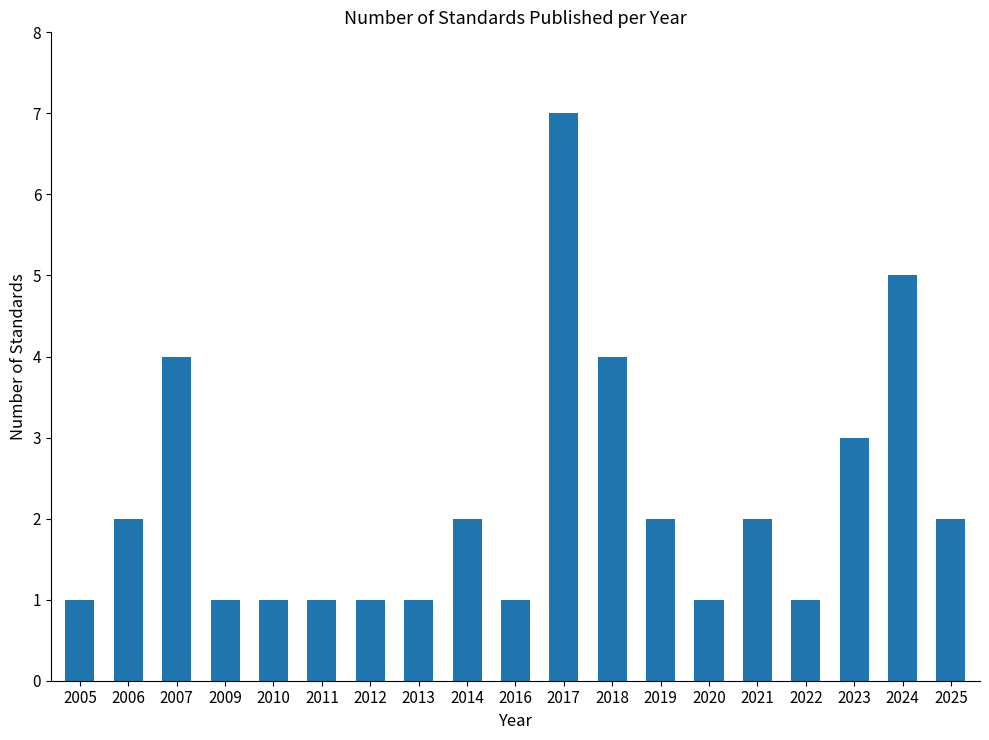

What is the value of the 11th bar from the left?

7